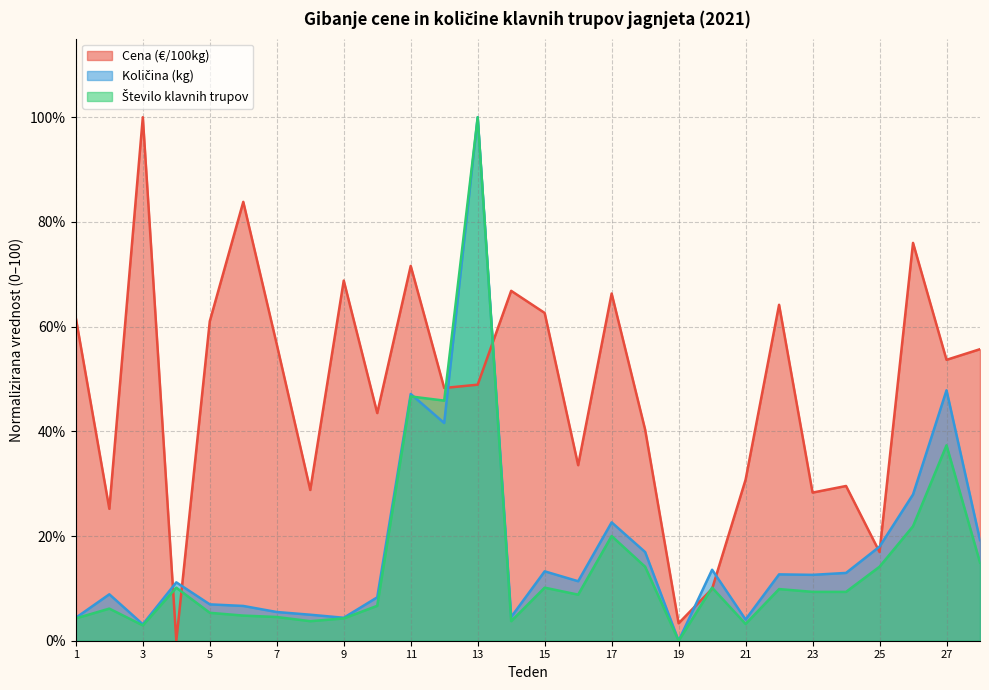

Where does the Cena (€/100kg) series first go above 53?

1